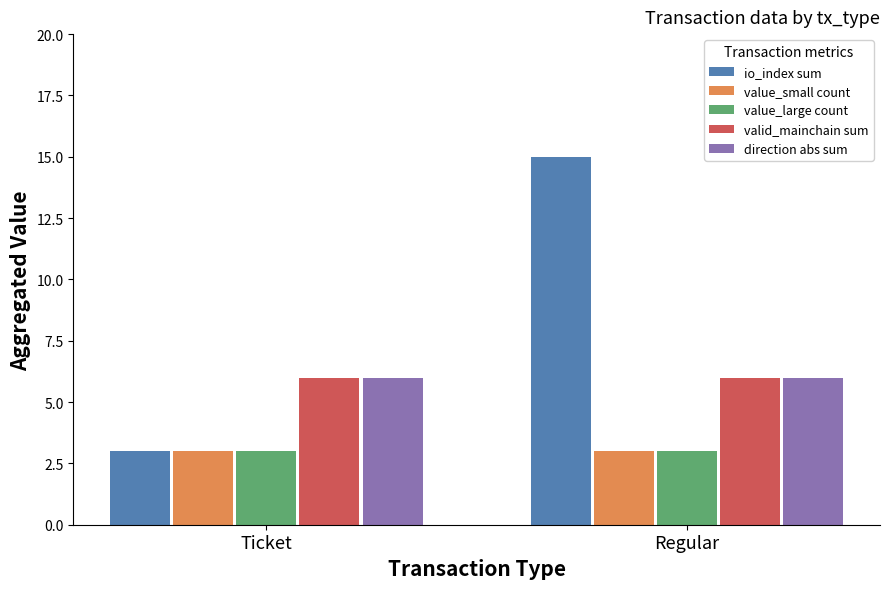

Reading right to left, what are all the values shown in this chart?

io_index sum: Regular=15	Ticket=3
value_small count: Regular=3	Ticket=3
value_large count: Regular=3	Ticket=3
valid_mainchain sum: Regular=6	Ticket=6
direction abs sum: Regular=6	Ticket=6